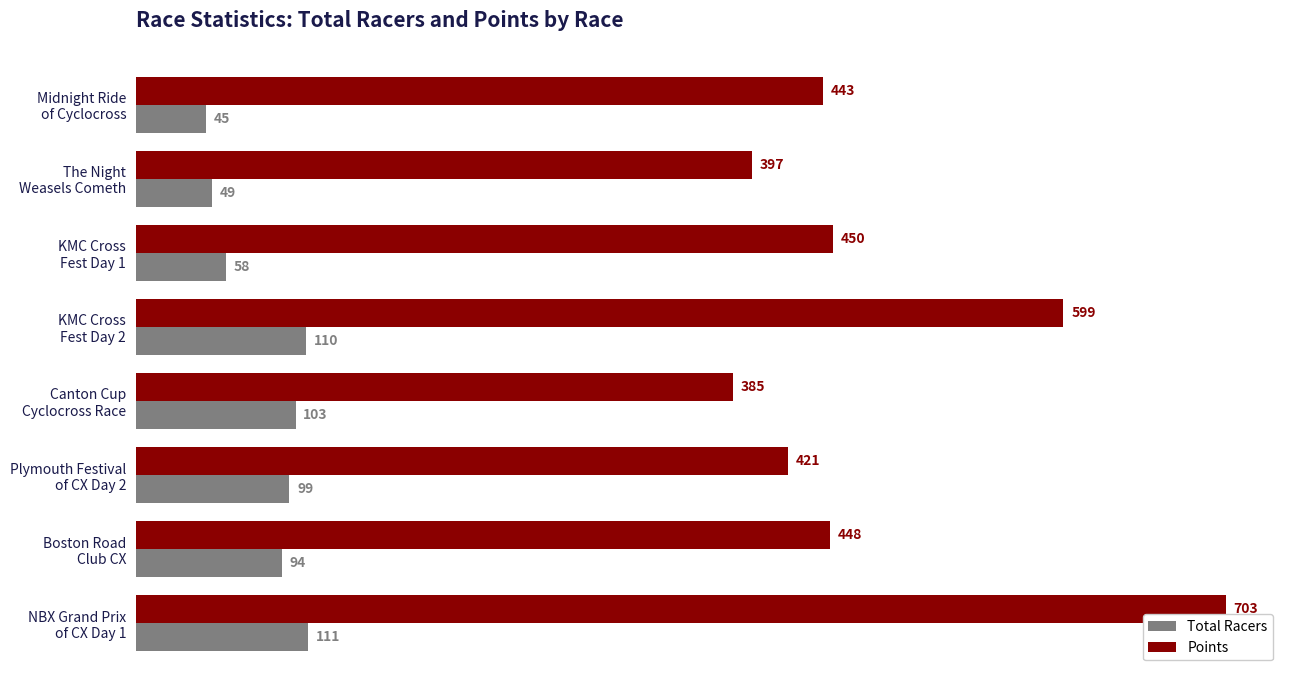

What is the maximum value for Total Racers?

111.0